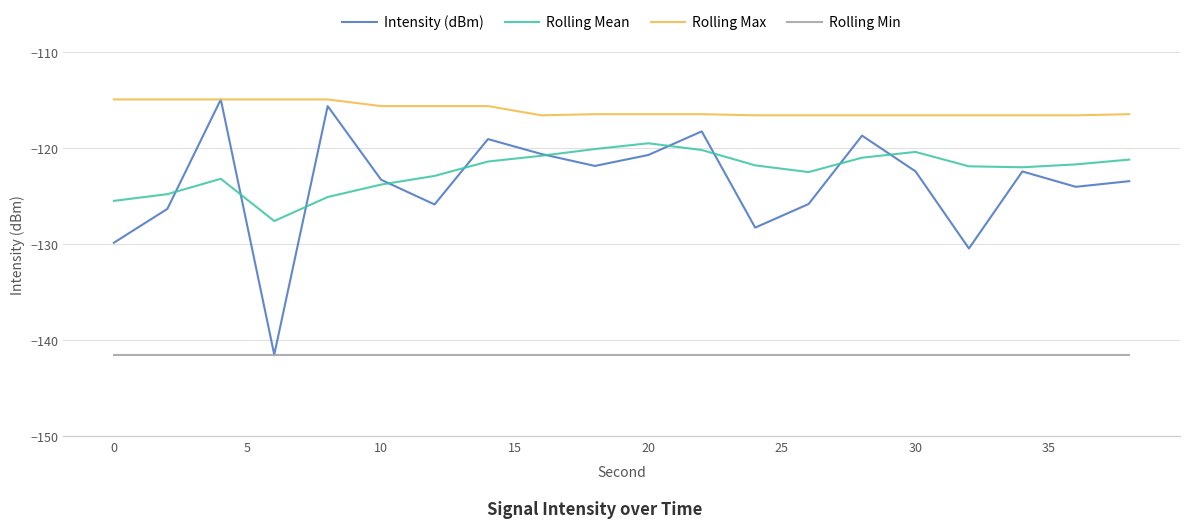

What is the difference between the maximum and second lowest values in the Rolling Mean series?

6.0